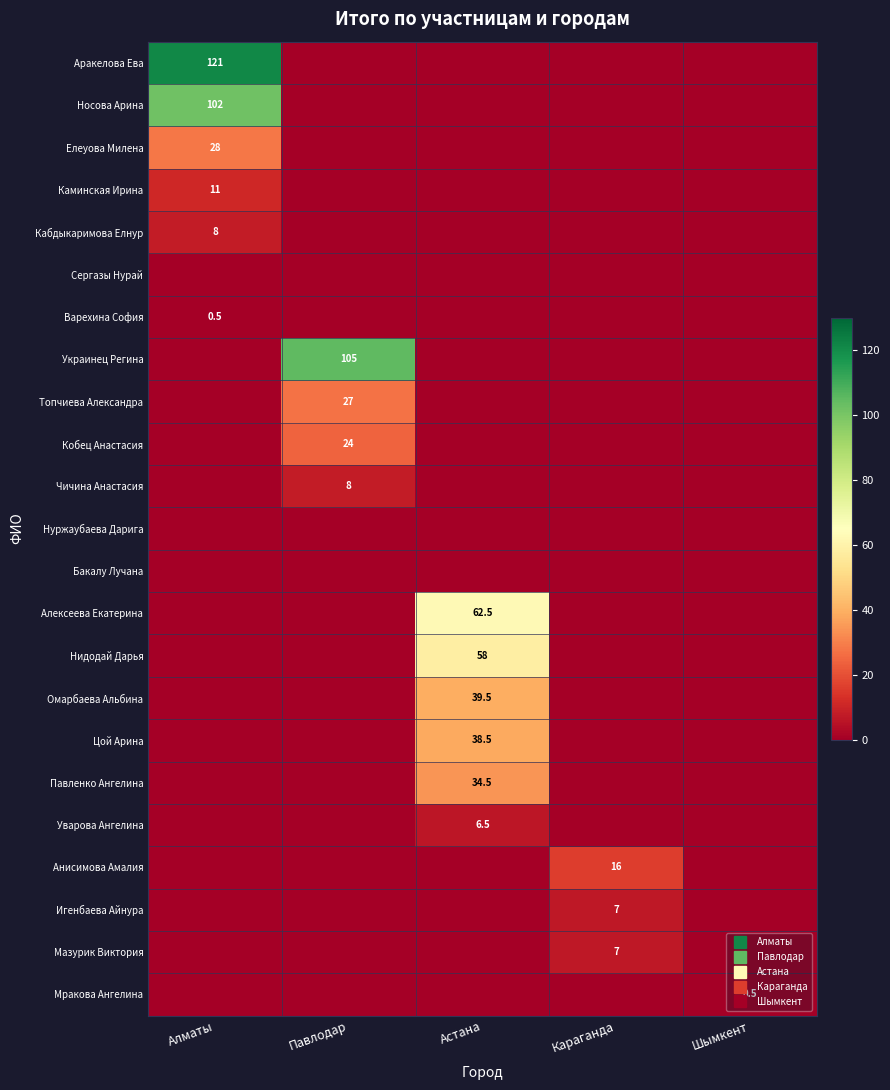

The value of Каминская Ирина at Павлодар is 0.0. True or false?

True